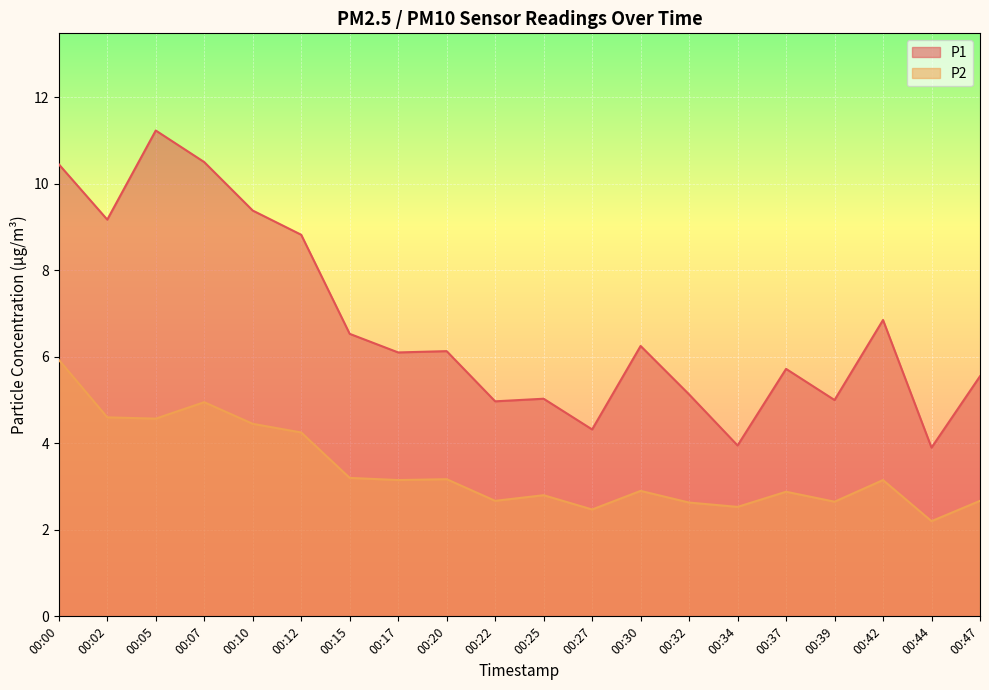

Which series has the widest spread of values?

P1